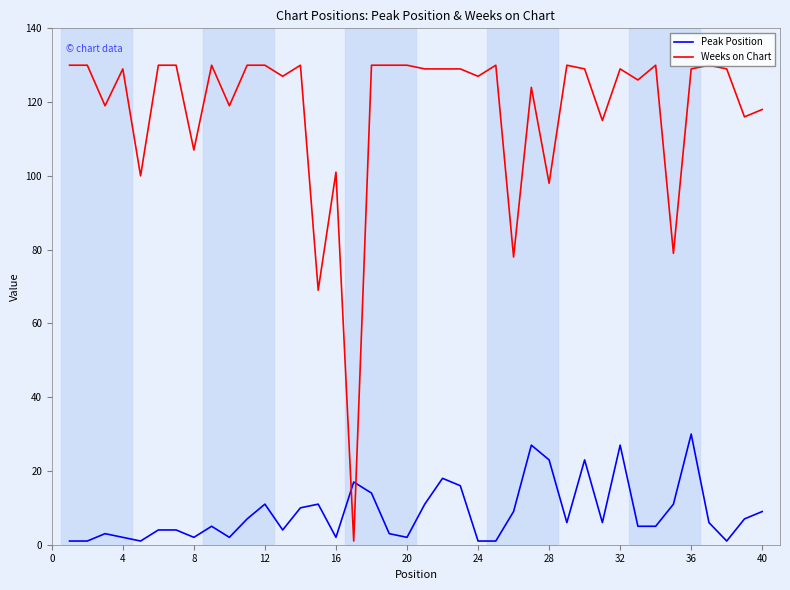

At how many categories does at least one series exceed 44?

39